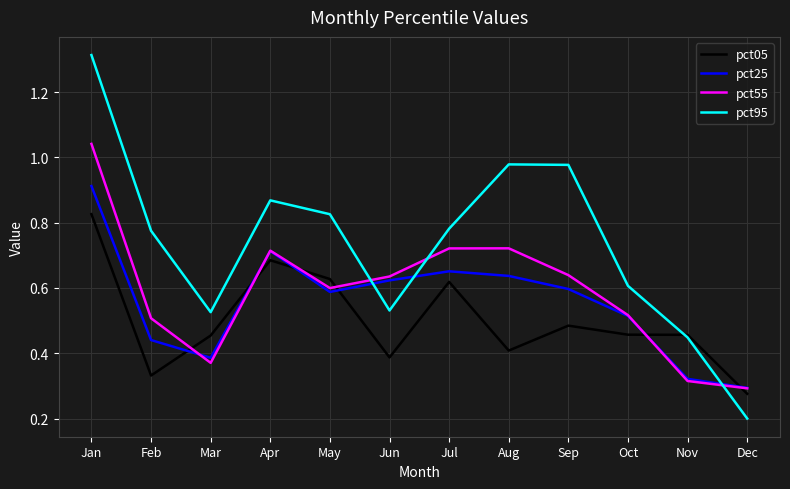

At how many categories does at least one series exceed 0?

12